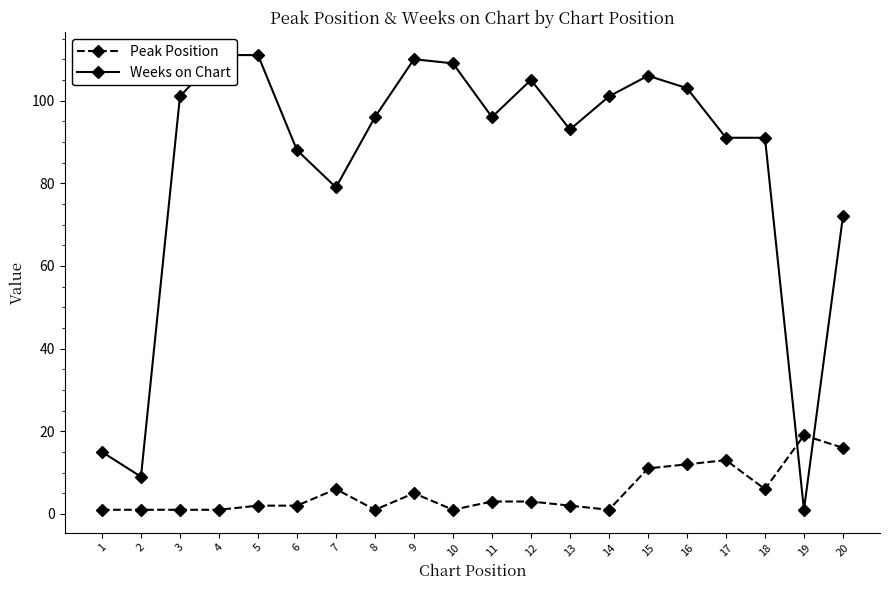

Where is Peak Position nearest to the value 10?

15